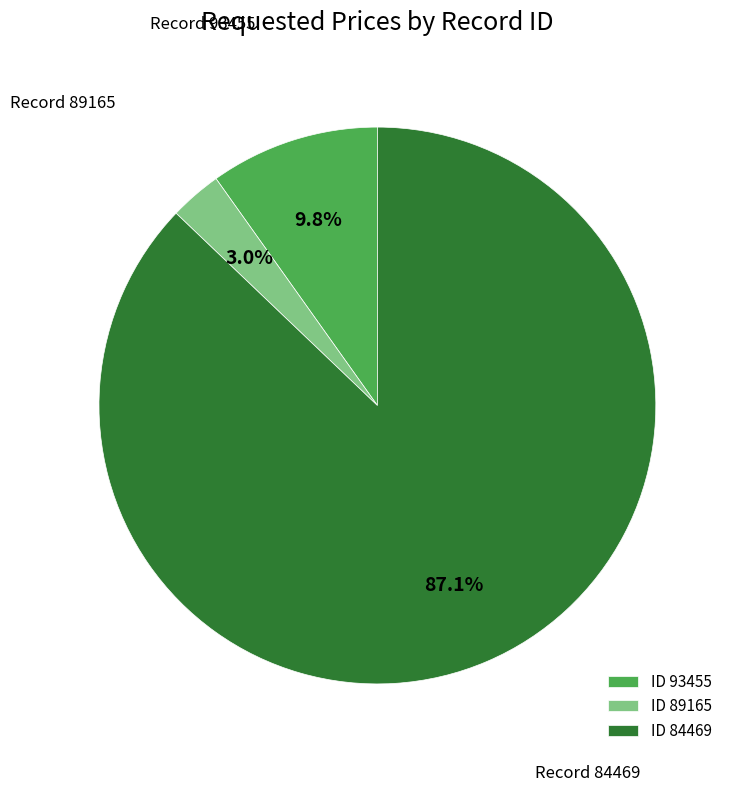

How many segments does this pie chart have?

3